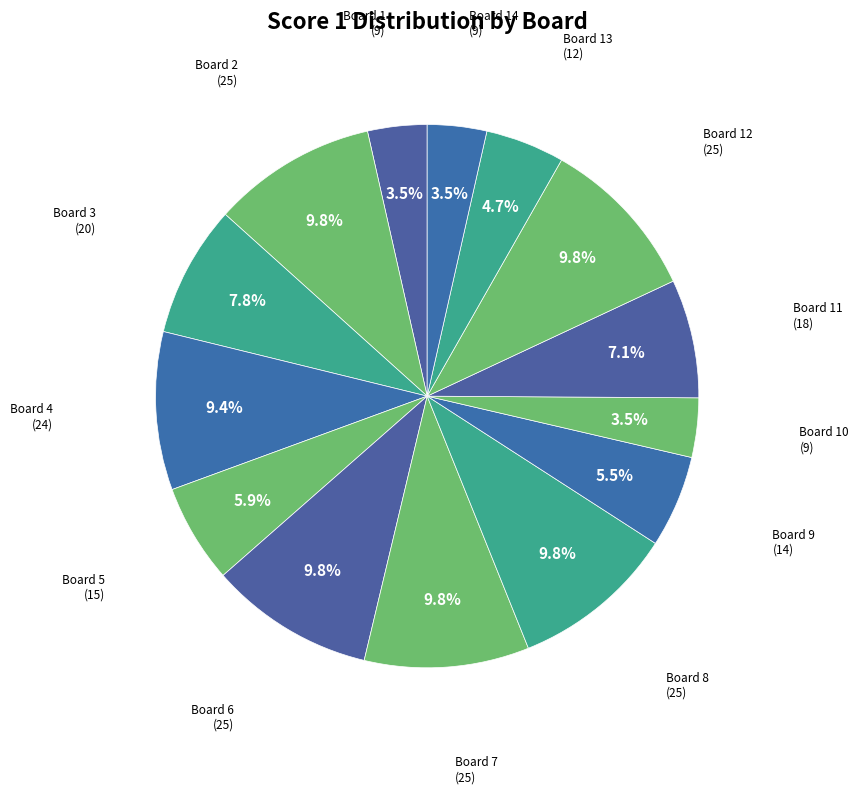

How much of the chart is everything except Board 14?

96.5%